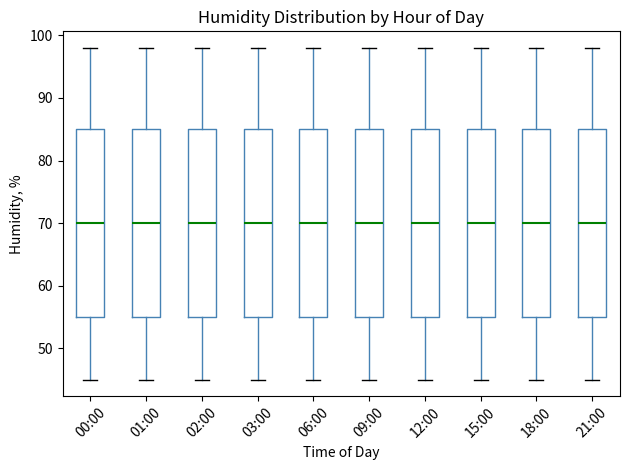

Reading left to right, read every box against the y-axis: the position of its median line, the range the box covers, and the ends of its whiskers. The values are not printed on the chart, so give them approximately, as read against the axis.

00:00: median 70, box 55 to 85, whiskers 45 to 98
01:00: median 70, box 55 to 85, whiskers 45 to 98
02:00: median 70, box 55 to 85, whiskers 45 to 98
03:00: median 70, box 55 to 85, whiskers 45 to 98
06:00: median 70, box 55 to 85, whiskers 45 to 98
09:00: median 70, box 55 to 85, whiskers 45 to 98
12:00: median 70, box 55 to 85, whiskers 45 to 98
15:00: median 70, box 55 to 85, whiskers 45 to 98
18:00: median 70, box 55 to 85, whiskers 45 to 98
21:00: median 70, box 55 to 85, whiskers 45 to 98